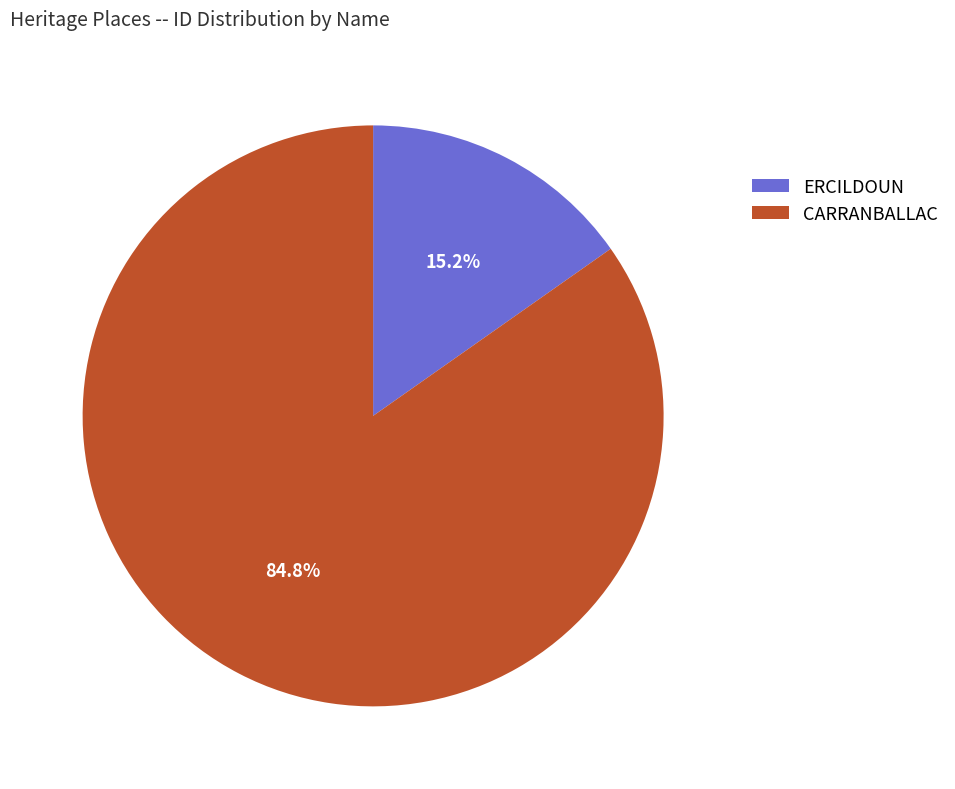

Rank the categories by value from lowest to highest.

ERCILDOUN, CARRANBALLAC